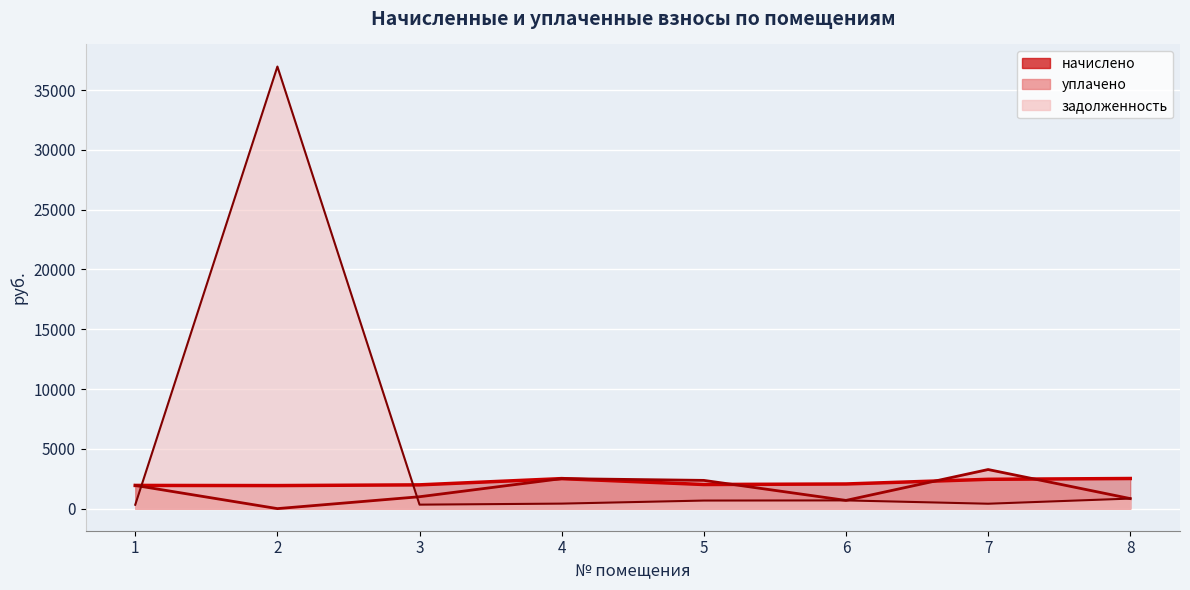

At which category does начислено reach its first local peak?

4